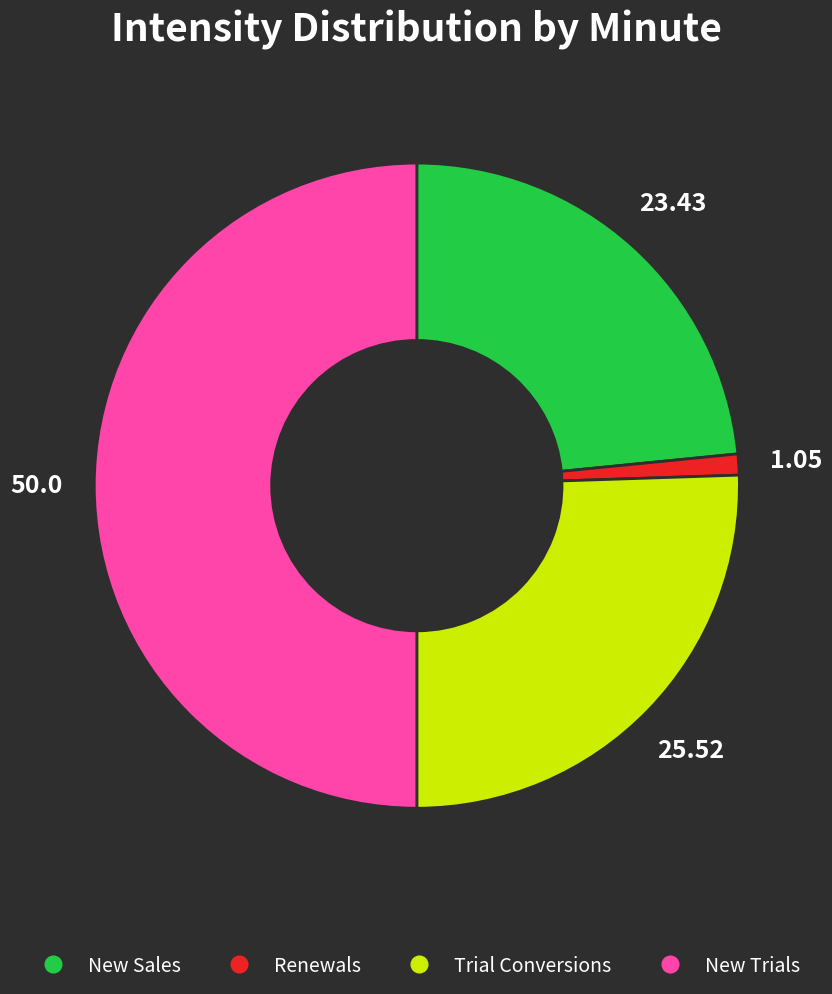

How many slices are in this pie chart?

4